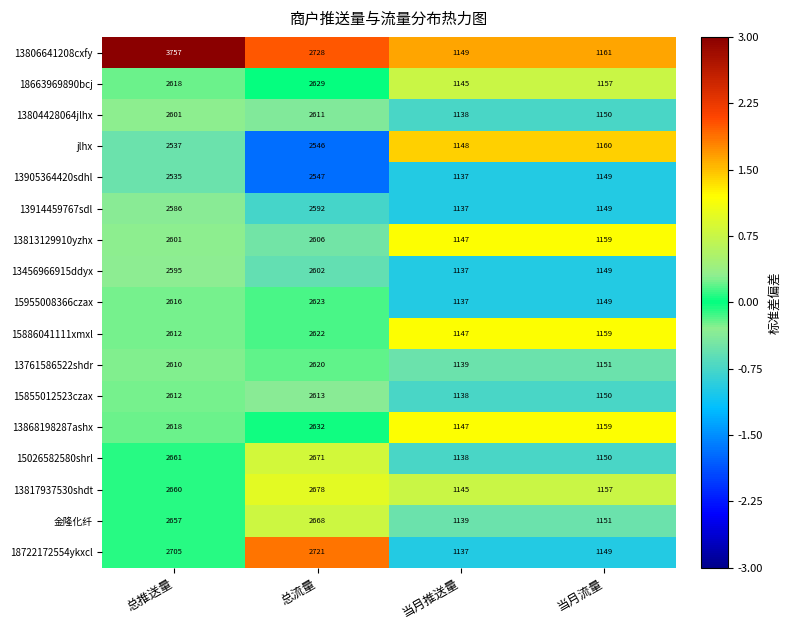

Which label corresponds to the smallest value in the chart?

当月推送量